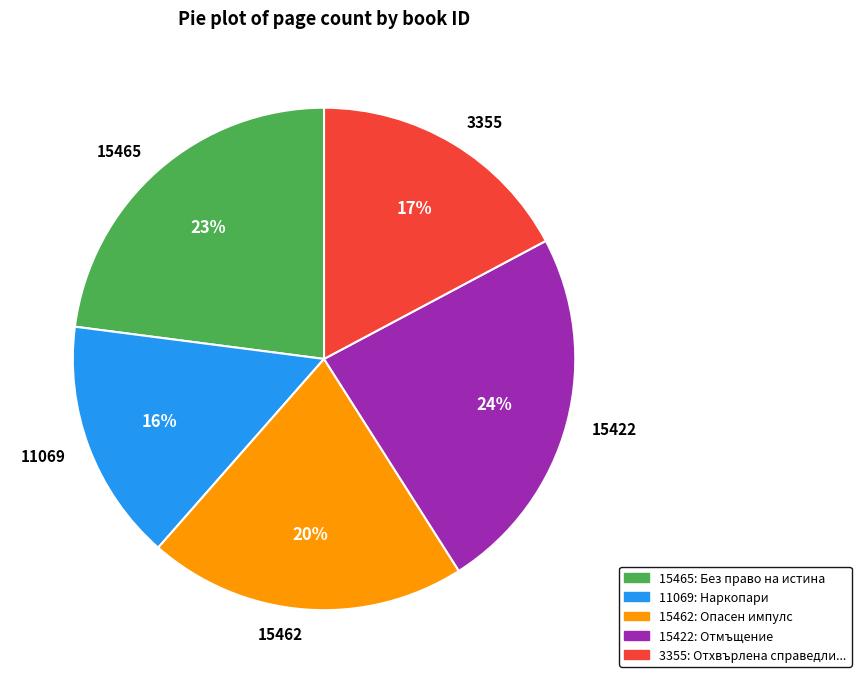

What is the ratio of the value at 11069 to the value at 3355?

0.9